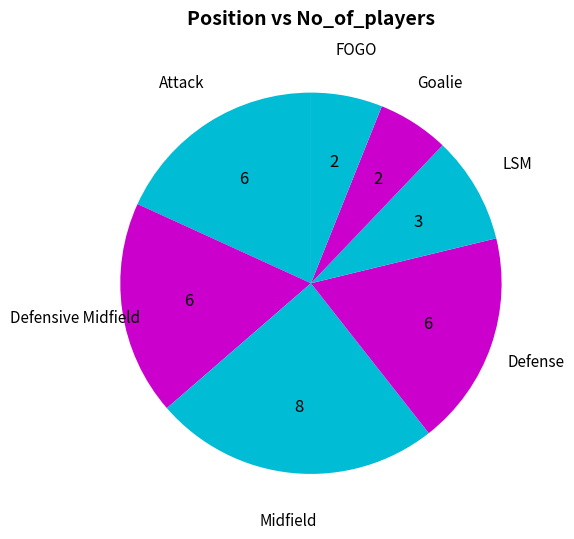

Count the number of slices in the pie.

7